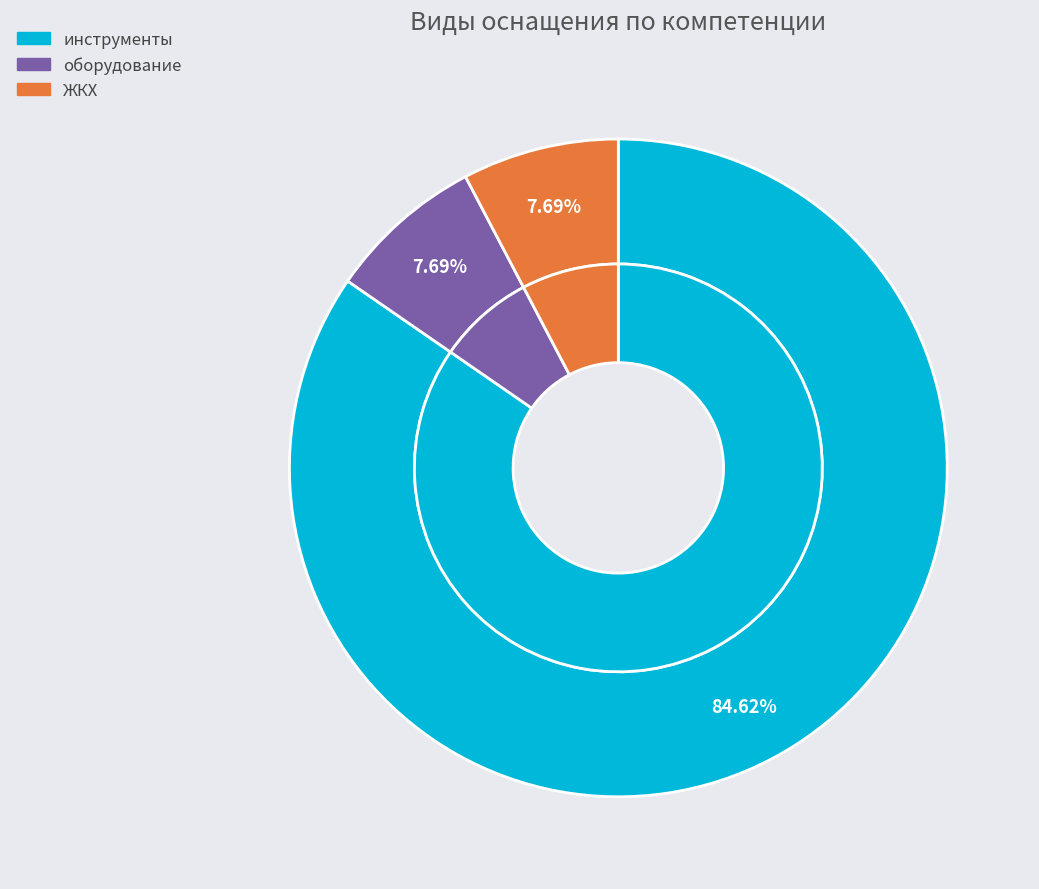

To the nearest percent, what is the difference between the largest and smallest slice percentages?

77%